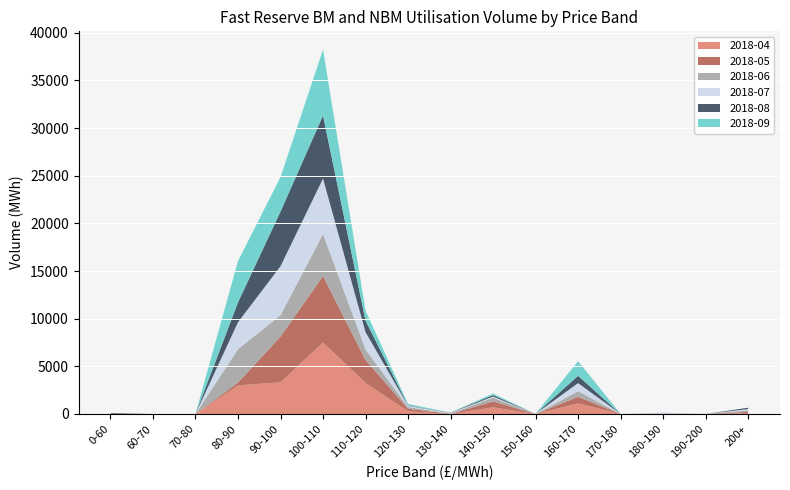

Reading left to right, transcribe all the data shown in this chart.

2018-04: 0.0	0.0	0.0	3005.1	3325.0	7501.8	3260.2	284.2	8.0	691.0	0.0	1106.4	0.0	0.0	0.0	90.2
2018-05: 0.0	0.0	0.0	296.3	4798.2	6976.3	2412.4	271.5	5.5	634.1	0.0	699.7	0.0	28.1	0.0	134.9
2018-06: 0.0	0.0	0.0	3501.7	2239.0	4404.9	1092.4	187.5	21.3	392.3	0.0	584.1	0.0	11.7	0.0	155.3
2018-07: 0.0	0.0	0.0	2825.6	5138.2	5819.4	1824.5	112.4	76.6	112.6	10.0	849.3	0.0	131.3	0.0	136.2
2018-08: 79.1	0.0	0.0	2083.9	5737.6	6618.9	1207.3	44.9	28.9	155.1	0.0	763.7	0.0	0.0	0.0	141.4
2018-09: 0.0	0.0	0.0	4338.5	3620.5	6914.0	1052.3	153.5	9.0	164.0	0.0	1540.5	0.0	0.0	0.0	0.0